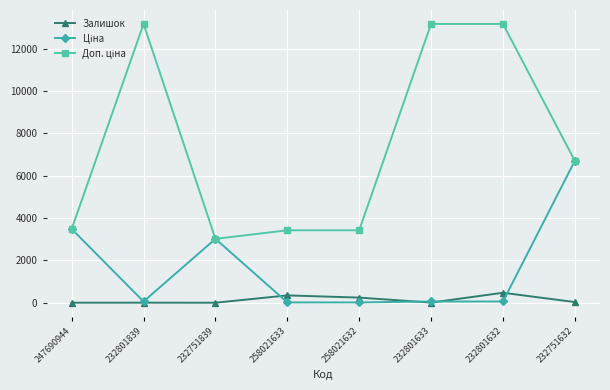

Is it true that Залишок equals 3.0 at 232801839?

True